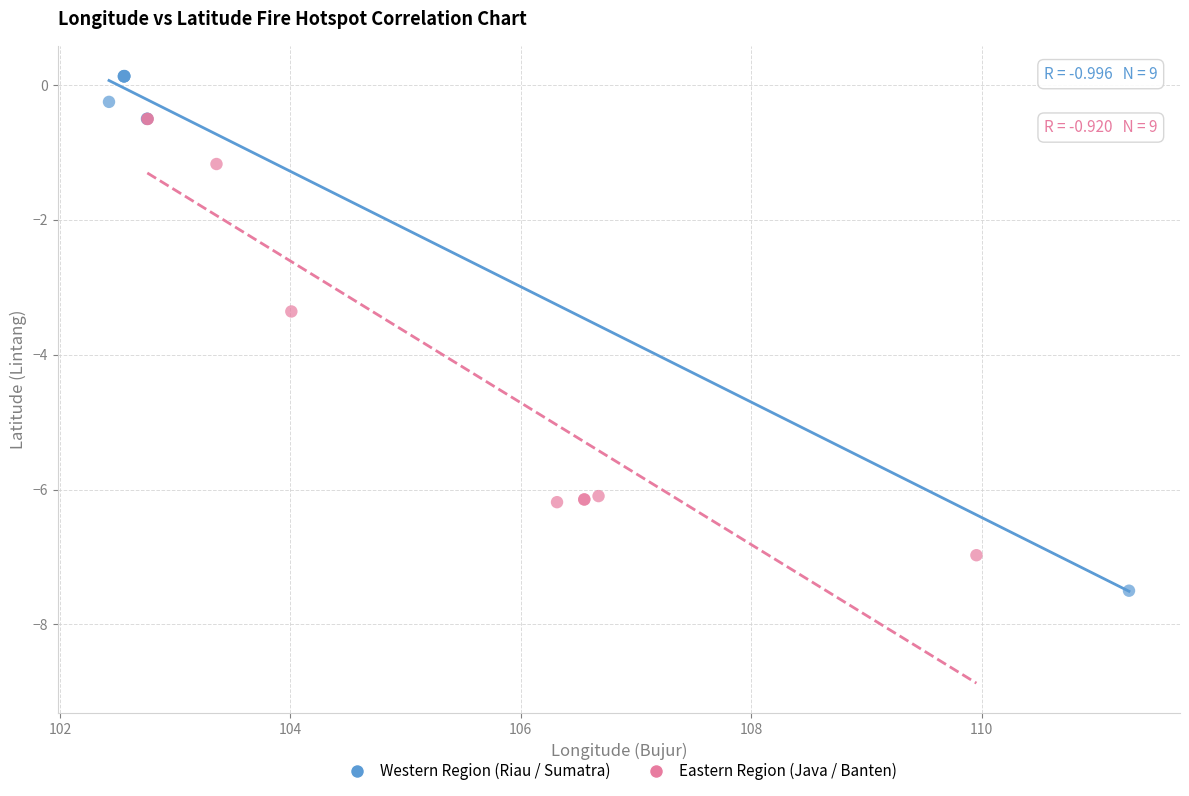

Which series reaches the minimum Y coordinate?

Western Region (Riau / Sumatra)